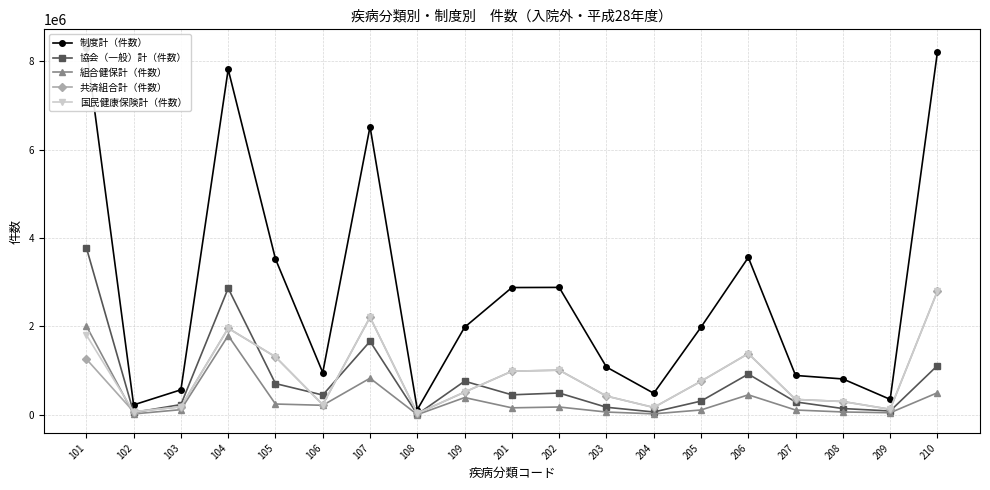

The value of 国民健康保険計（件数） at 108 is 14906. True or false?

False